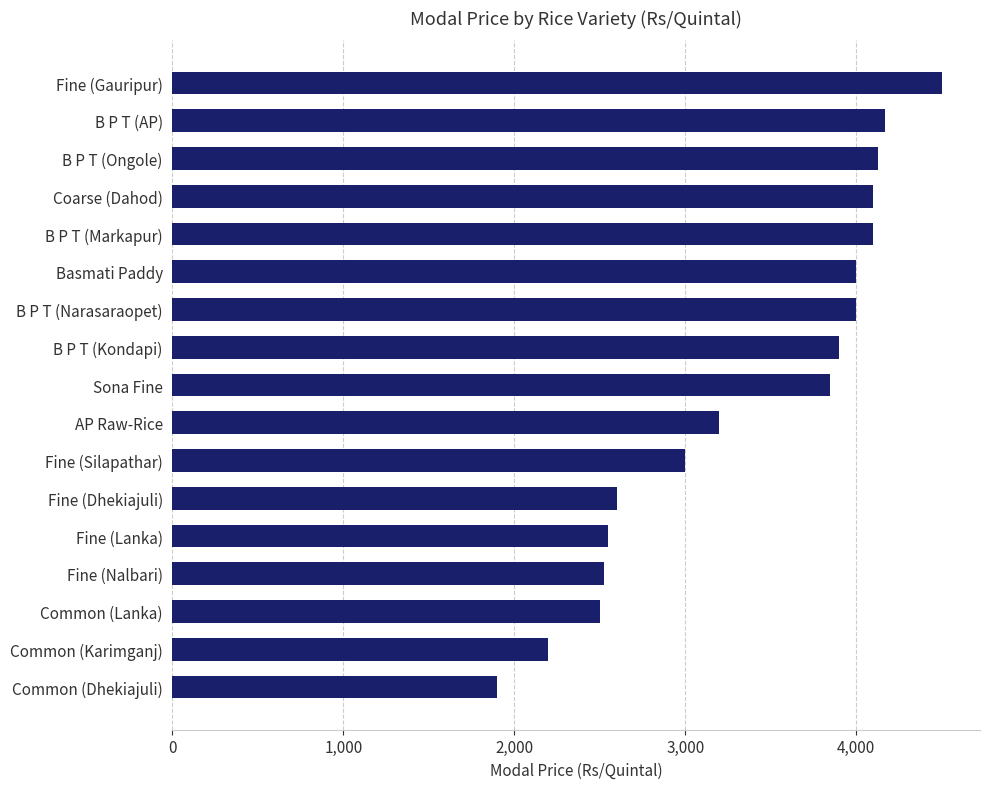

Reading bottom to top, list all the values displayed in this chart.

Common (Dhekiajuli)=1900	Common (Karimganj)=2200	Common (Lanka)=2500	Fine (Nalbari)=2525	Fine (Lanka)=2550	Fine (Dhekiajuli)=2600	Fine (Silapathar)=3000	AP Raw-Rice=3200	Sona Fine=3850	B P T (Kondapi)=3900	B P T (Narasaraopet)=4000	Basmati Paddy=4000	B P T (Markapur)=4100	Coarse (Dahod)=4100	B P T (Ongole)=4130	B P T (AP)=4170	Fine (Gauripur)=4500